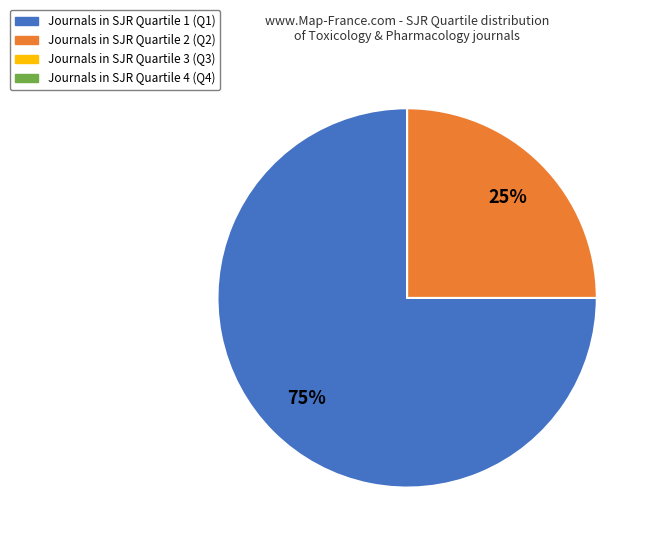

To the nearest percent, what is the average slice percentage?

50%